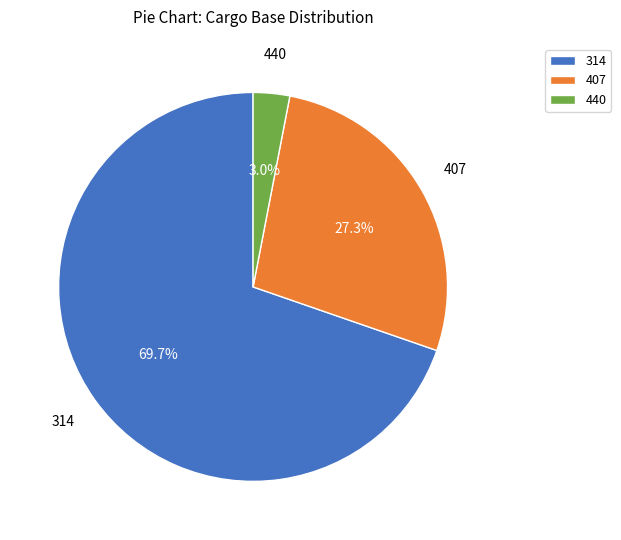

Which category has the biggest portion of the pie?

314